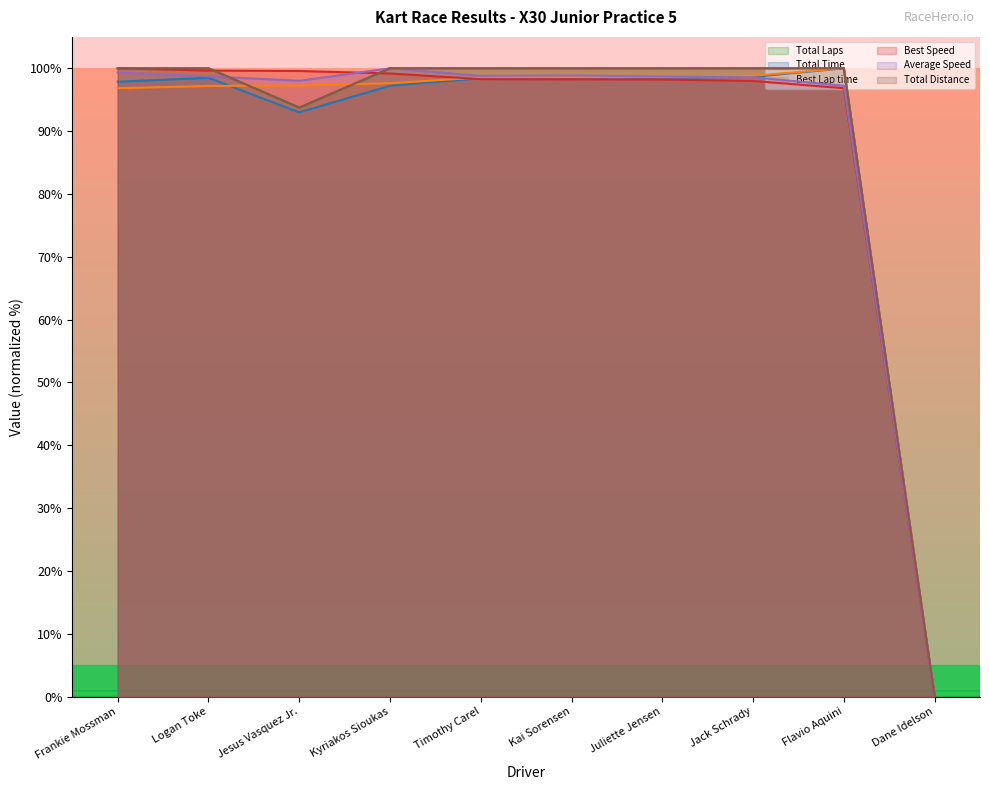

How many lines are shown in the chart?

6